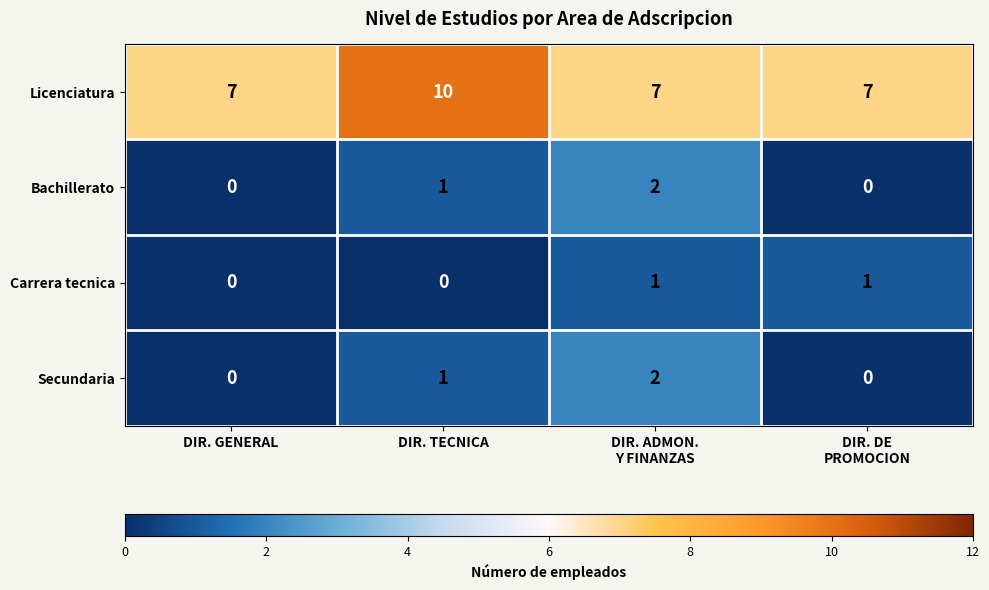

What is the total value across all series at DIR. GENERAL?

7